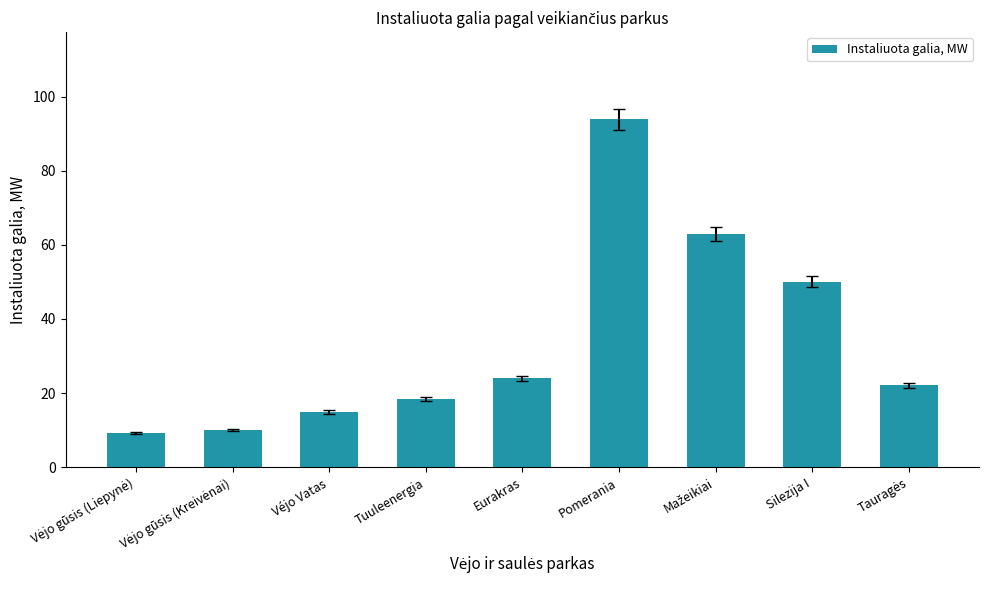

What is the change in value from Véjo Vatas to Pomerania?

+79.0